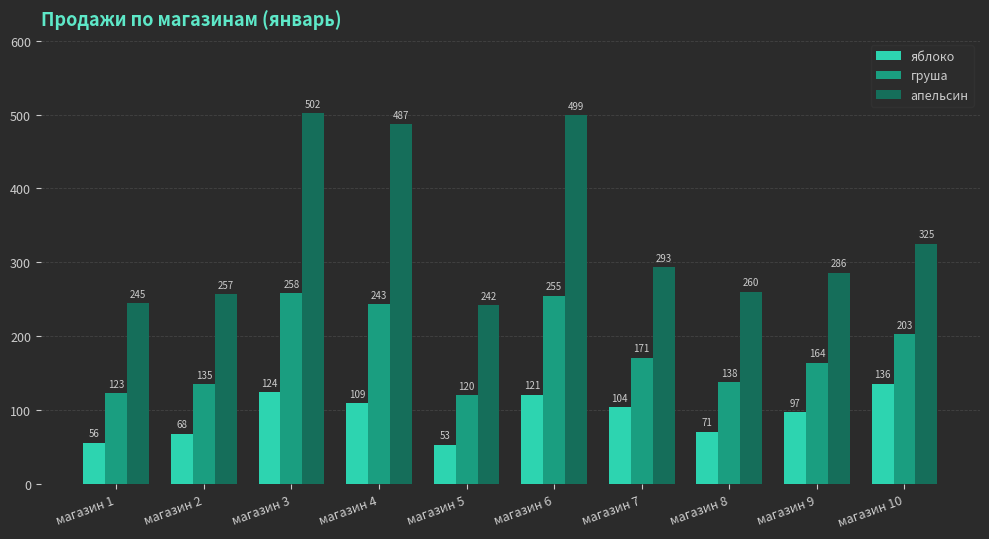

What is the difference between the груша values at магазин 8 and магазин 3?

120